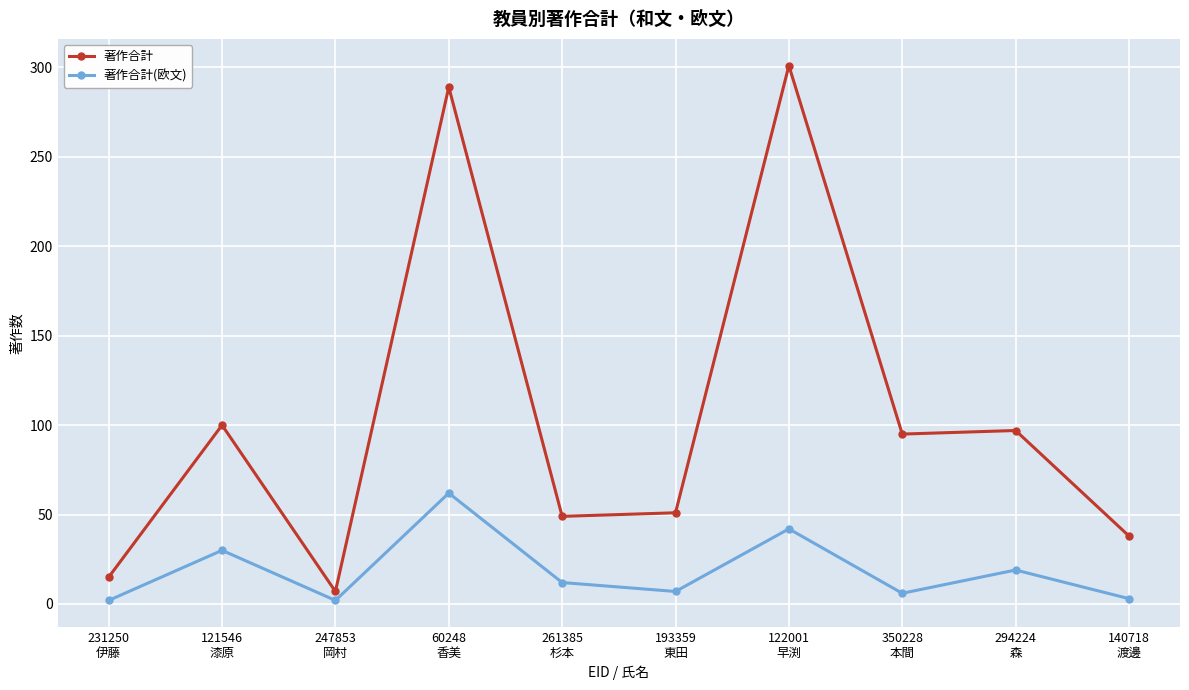

Count the number of categories in the chart.

10